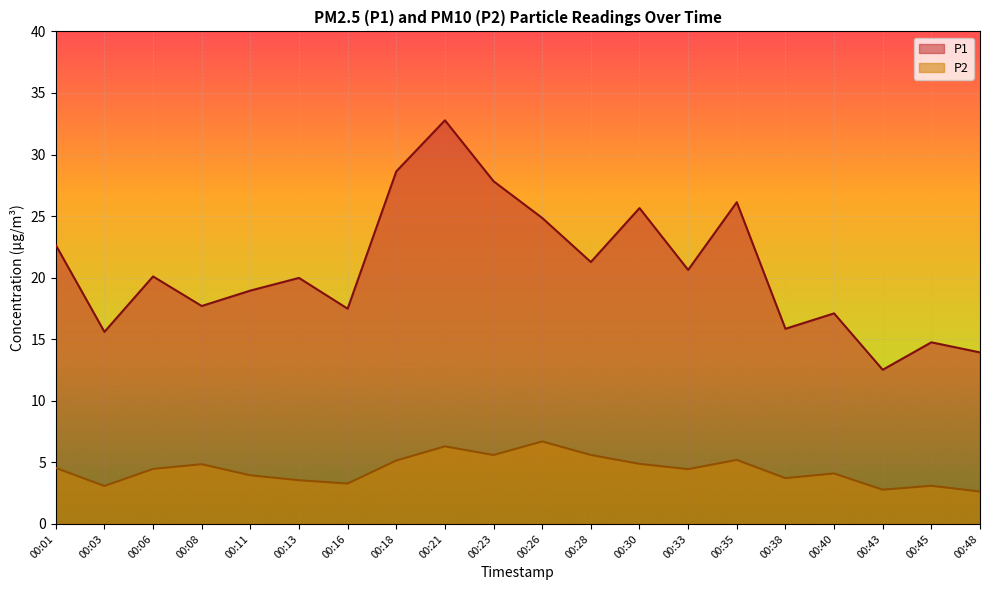

What is the value of the P2 point at the 6th from the left?

3.5